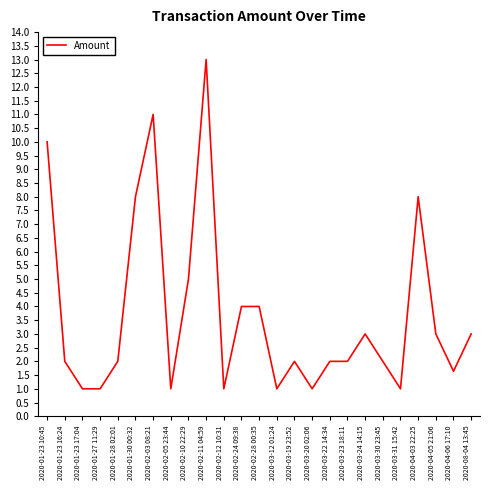

Which category has the highest value across all series?

2020-02-11 04:59